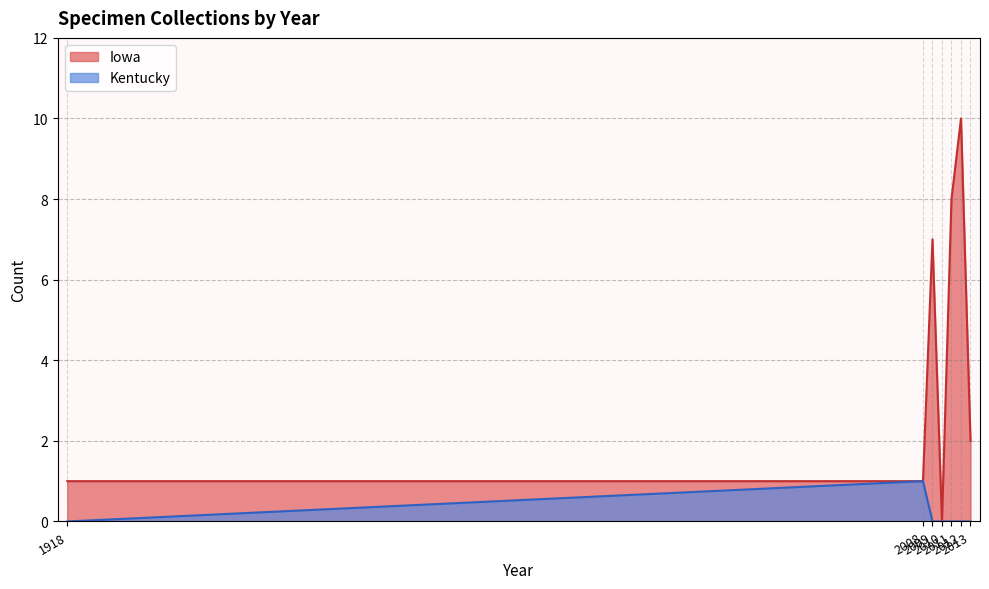

Which series has the widest spread of values?

Iowa